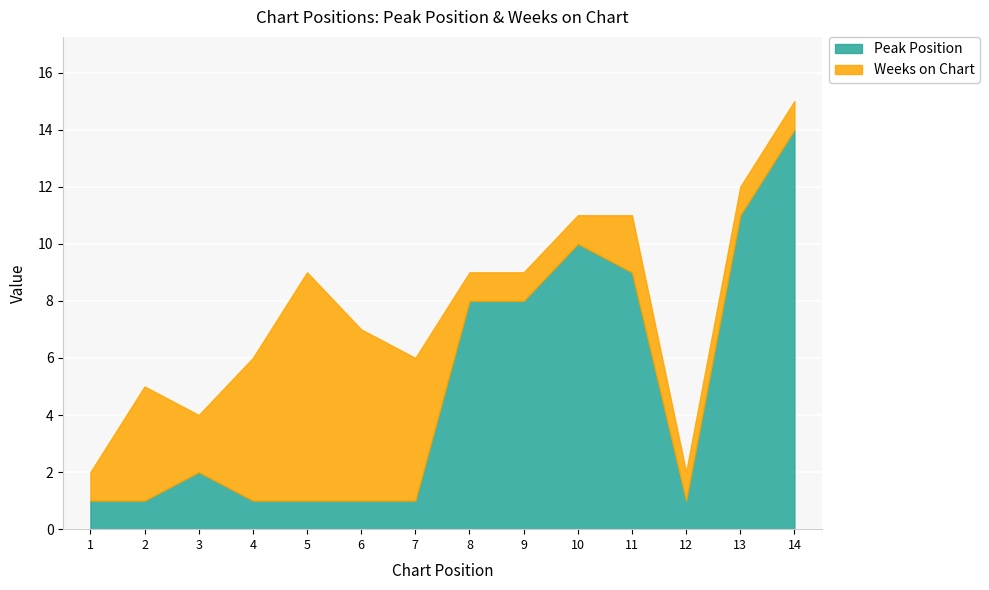

What is the difference between the maximum and second lowest values in the Peak Position series?

13